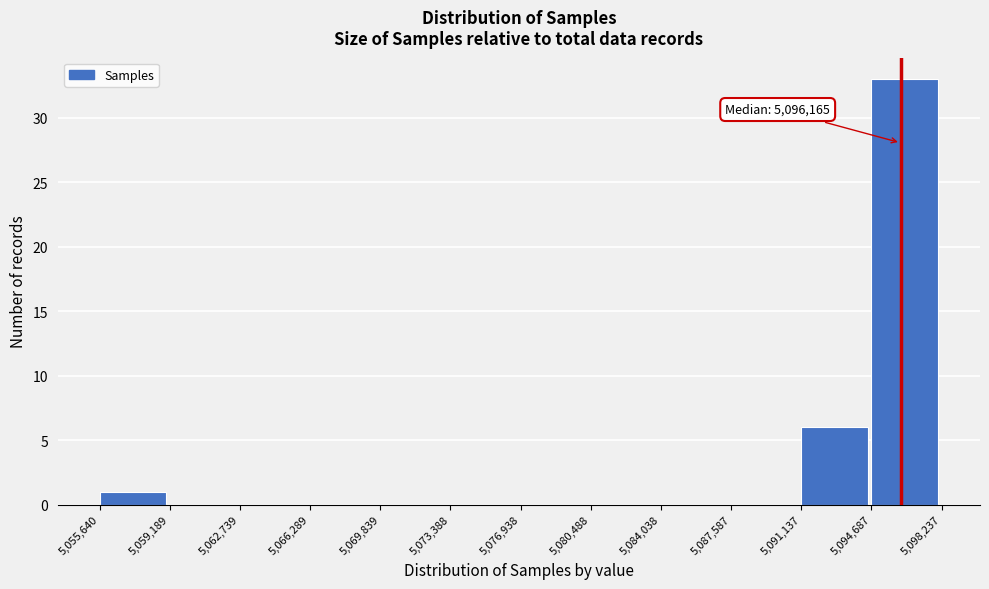

Which range on the x-axis has the tallest bar?

5,094,687 to 5,098,237